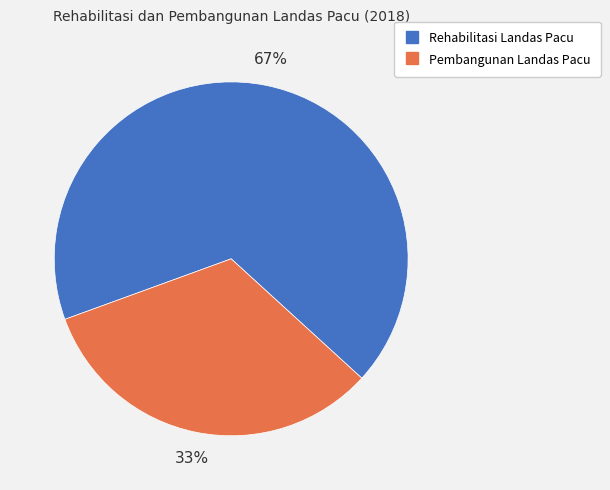

Which slice is the largest?

Rehabilitasi Landas Pacu